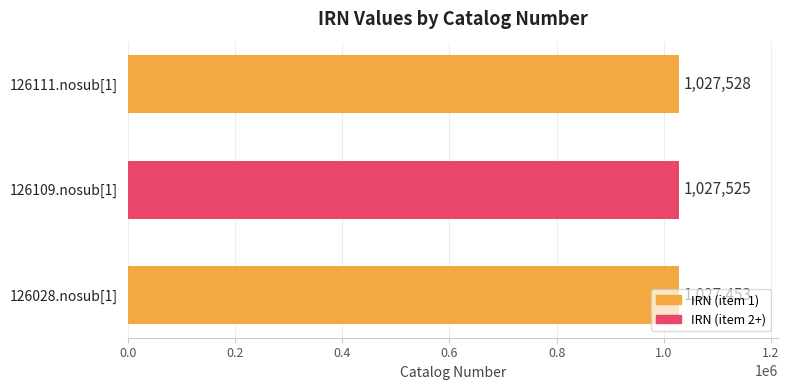

What is the smallest value displayed?

1027453